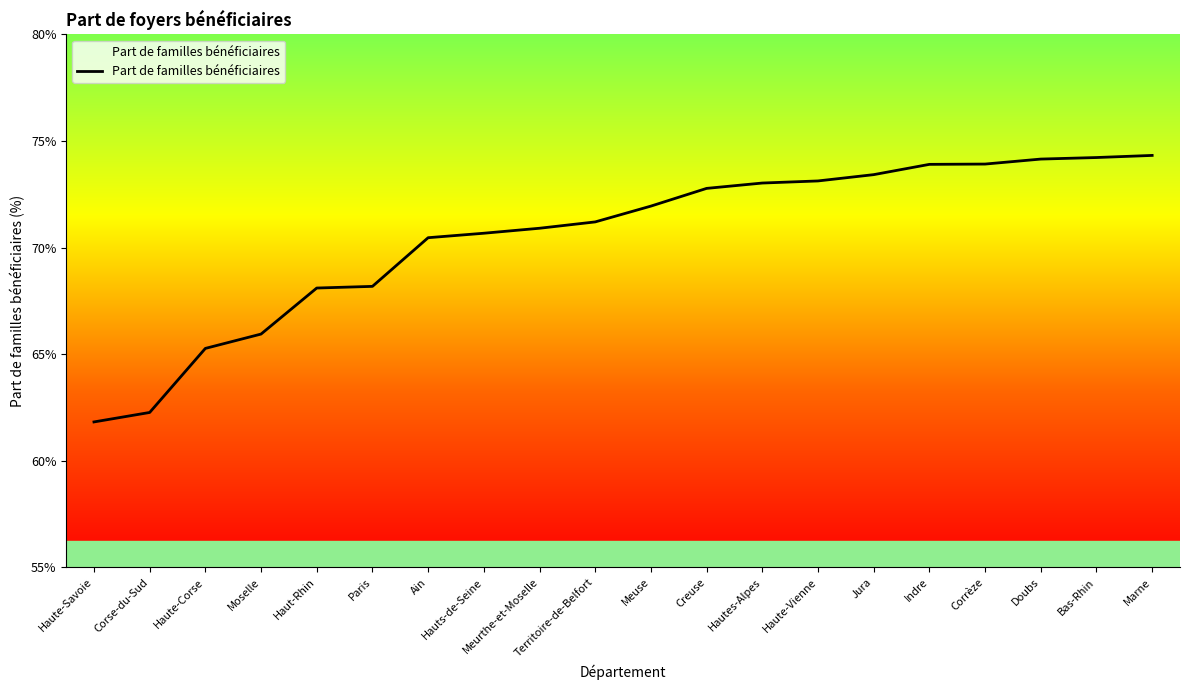

Approximately how many times larger is the value at Moselle compared to Marne?

0.9